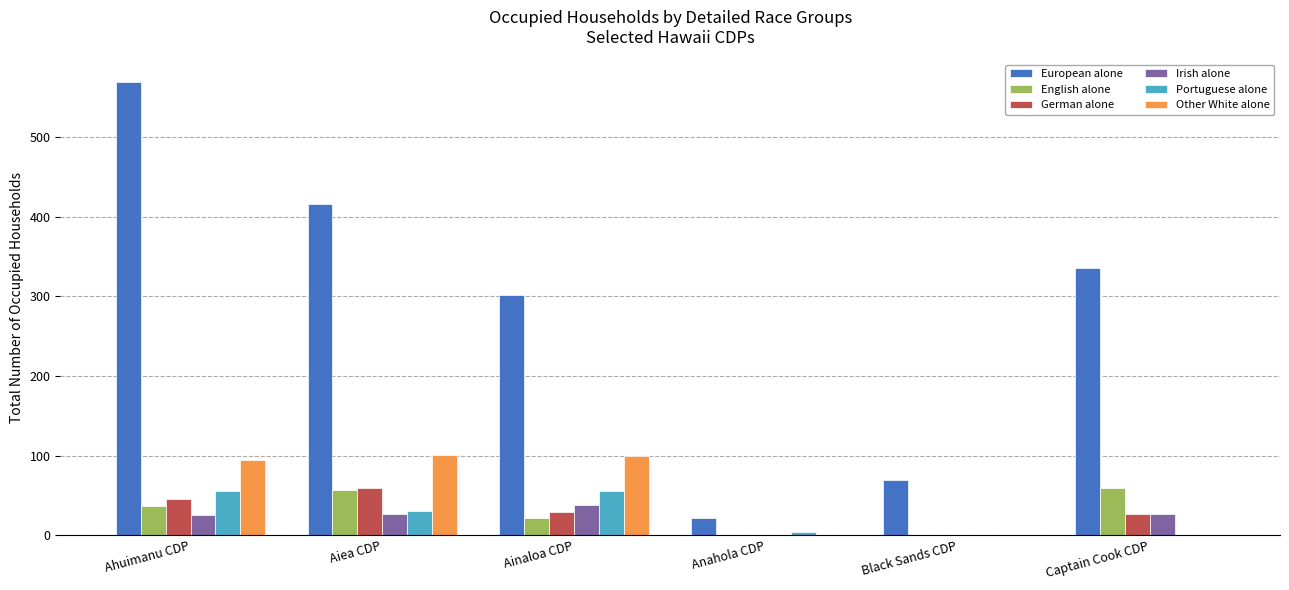

Which series has the largest total across all categories?

European alone